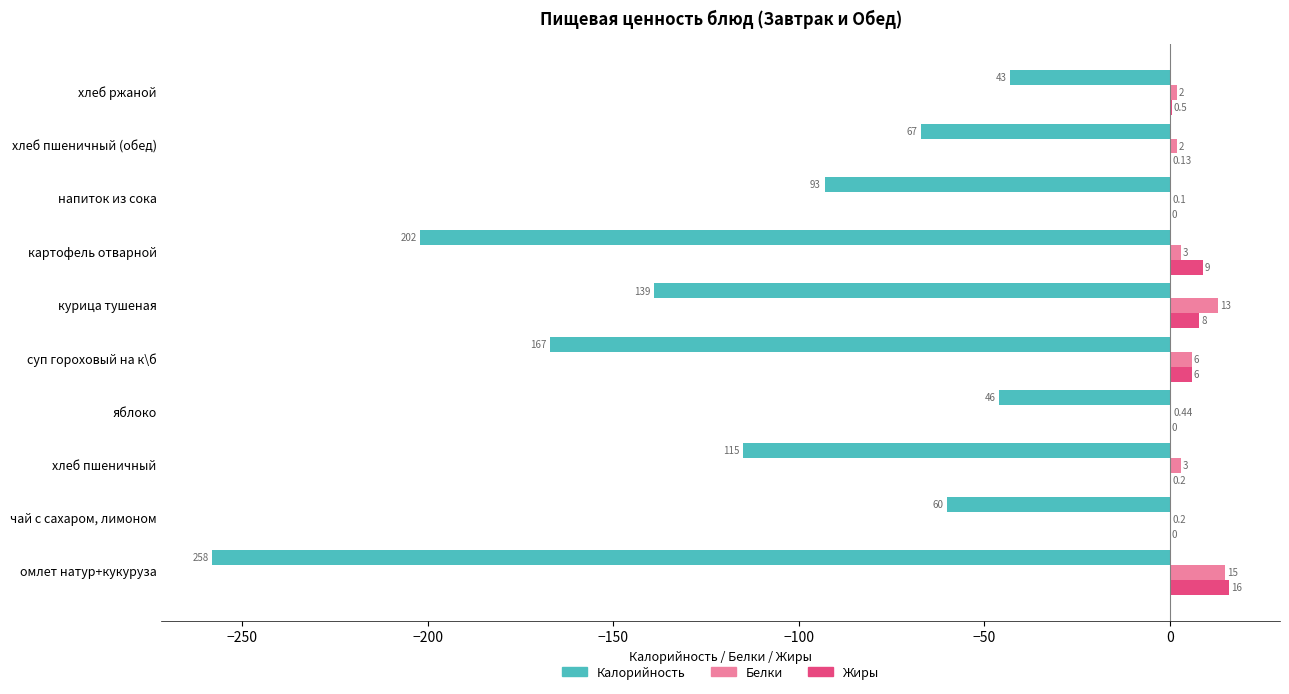

How many distinct data groups are displayed?

3